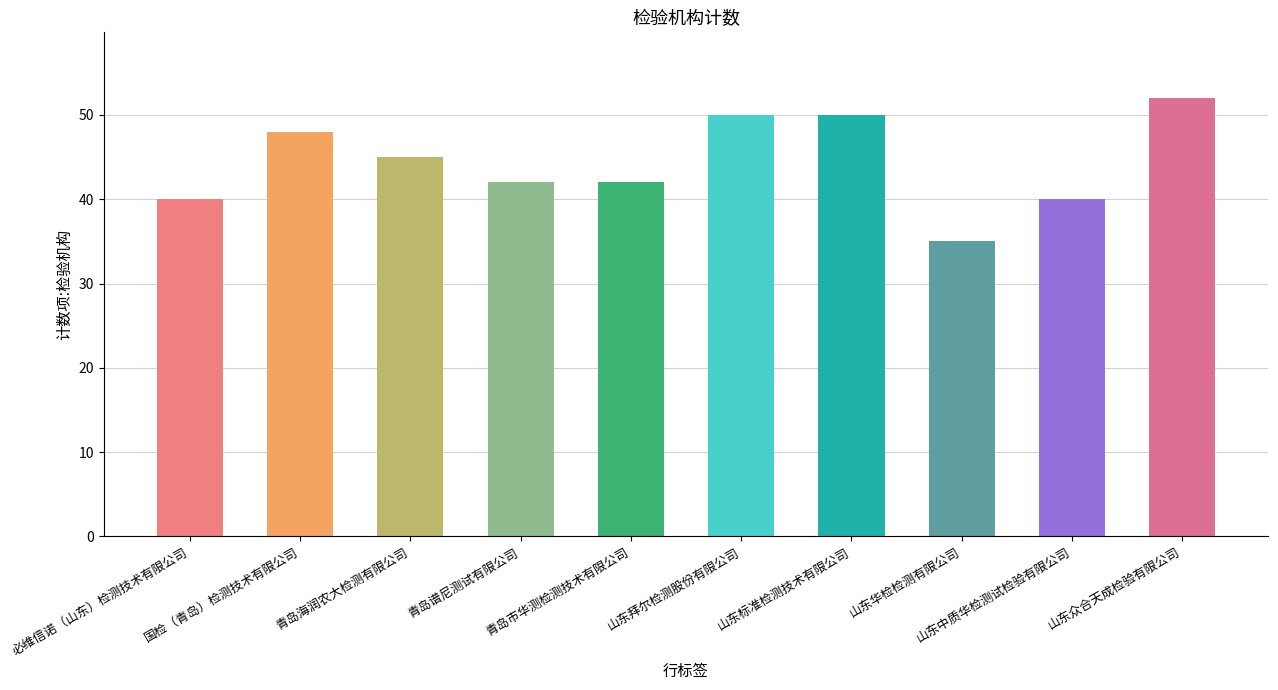

The value at 山东中质华检测试检验有限公司 is 40. True or false?

True